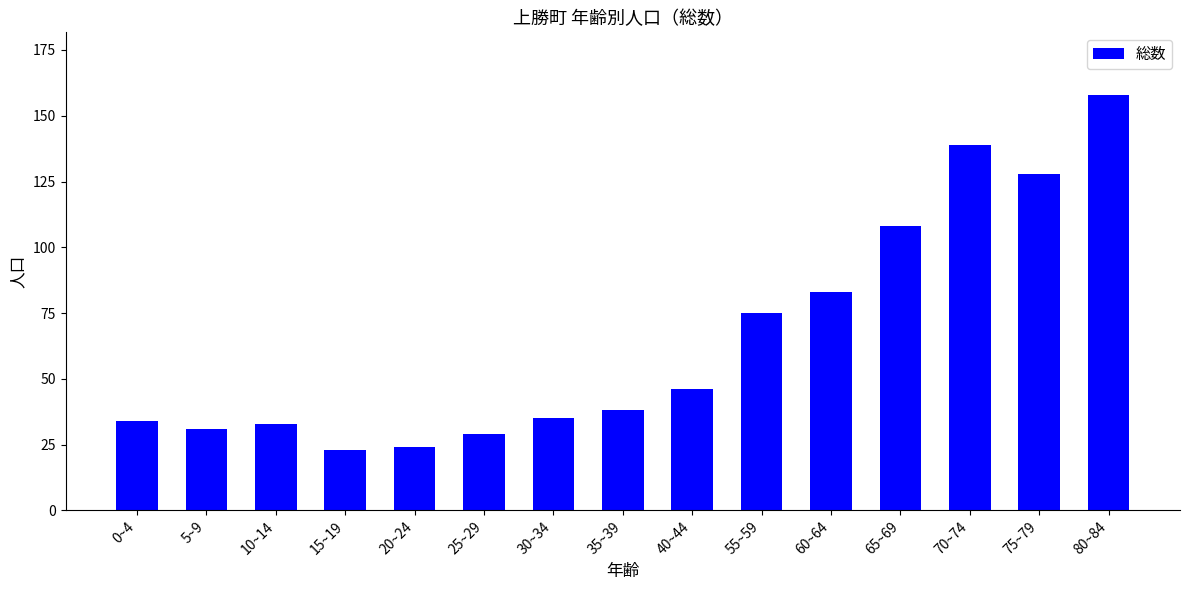

True or false: the data shows 34 at 70~74.

False